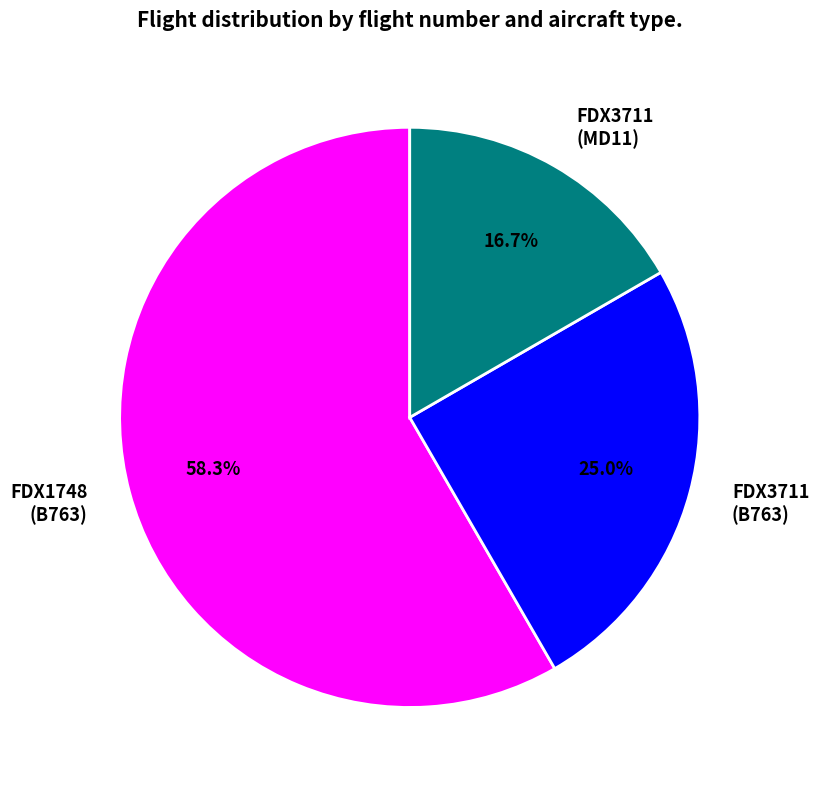

Which category has the biggest portion of the pie?

FDX1748 (B763)